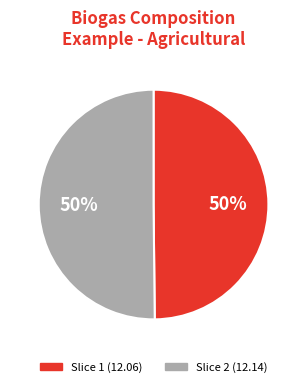

Is the sum of Slice 1 (12.06) and Slice 2 (12.14) greater than half?

Yes